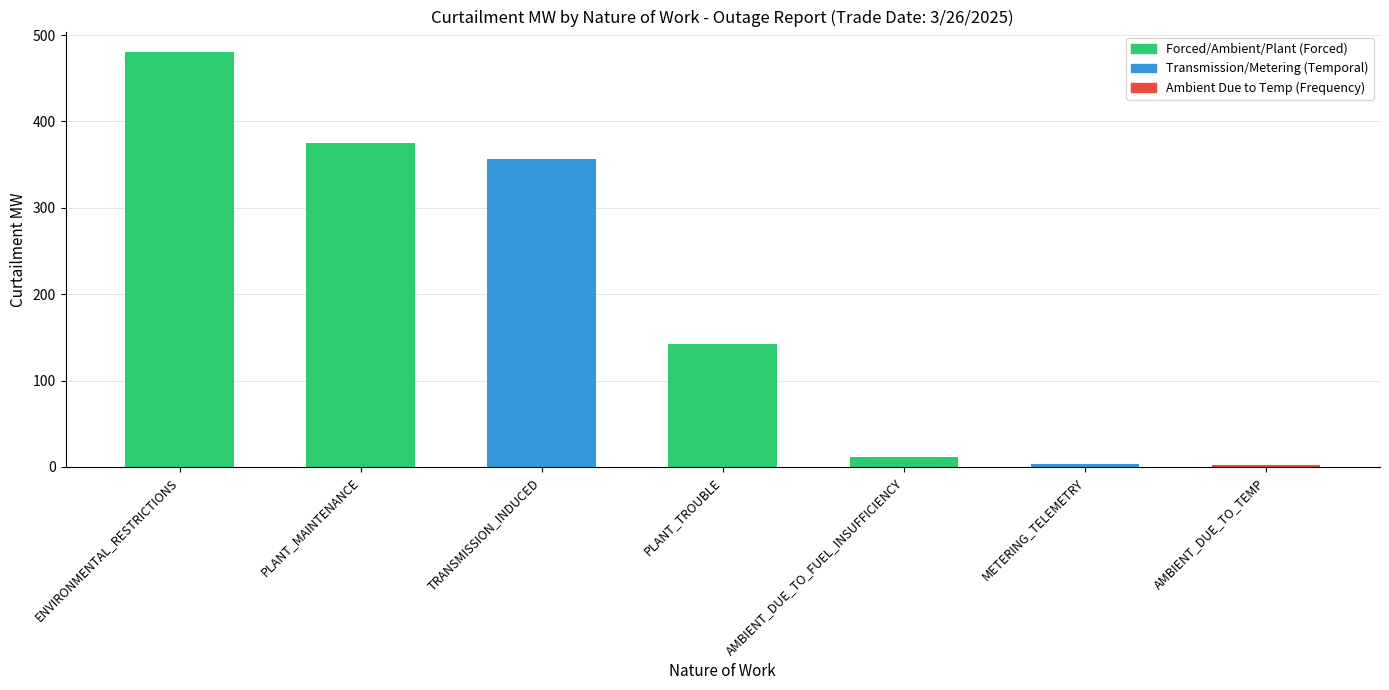

Is it true that the value at ENVIRONMENTAL_RESTRICTIONS is 624.4?

False